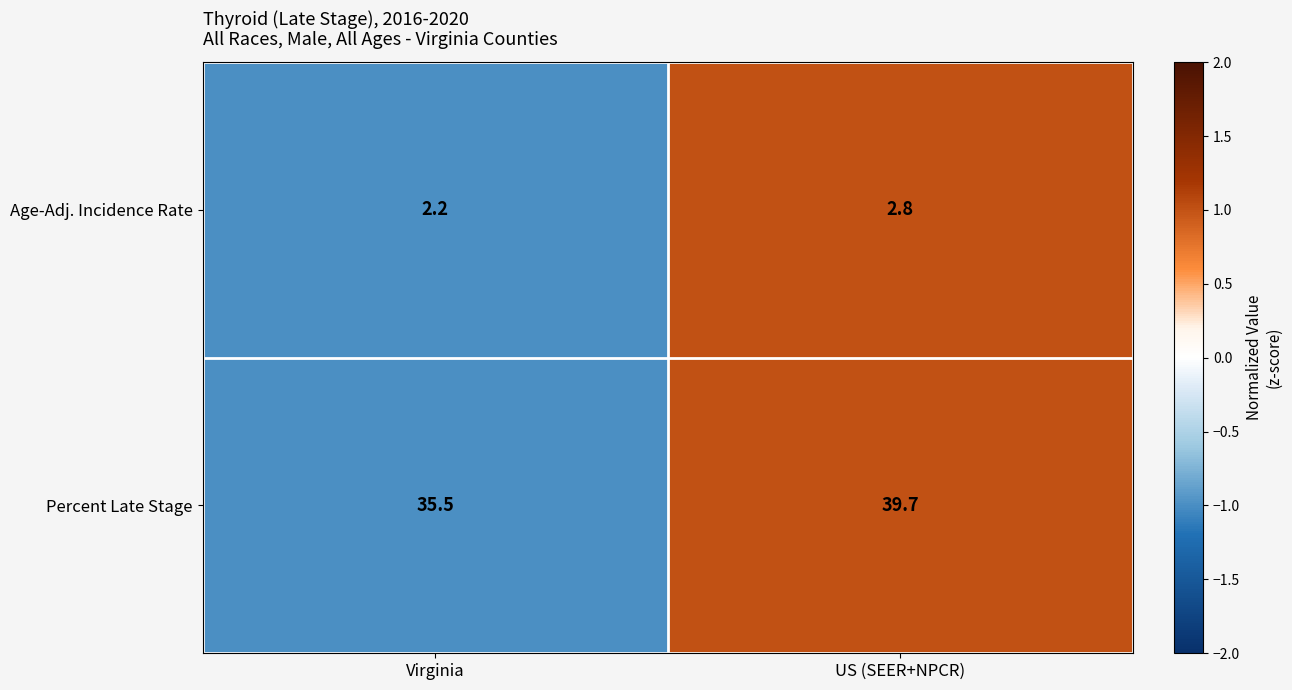

What is the smallest value displayed?

2.2